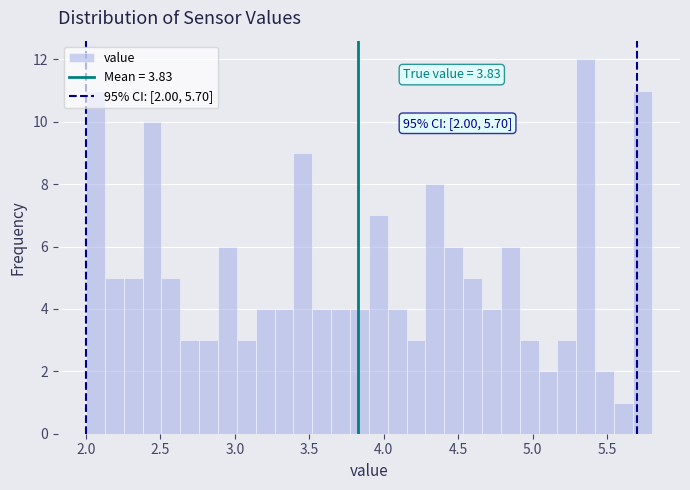

Around what value on the x-axis is the tallest bar? Give the approximate position of its centre, as read against the axis.

5.35